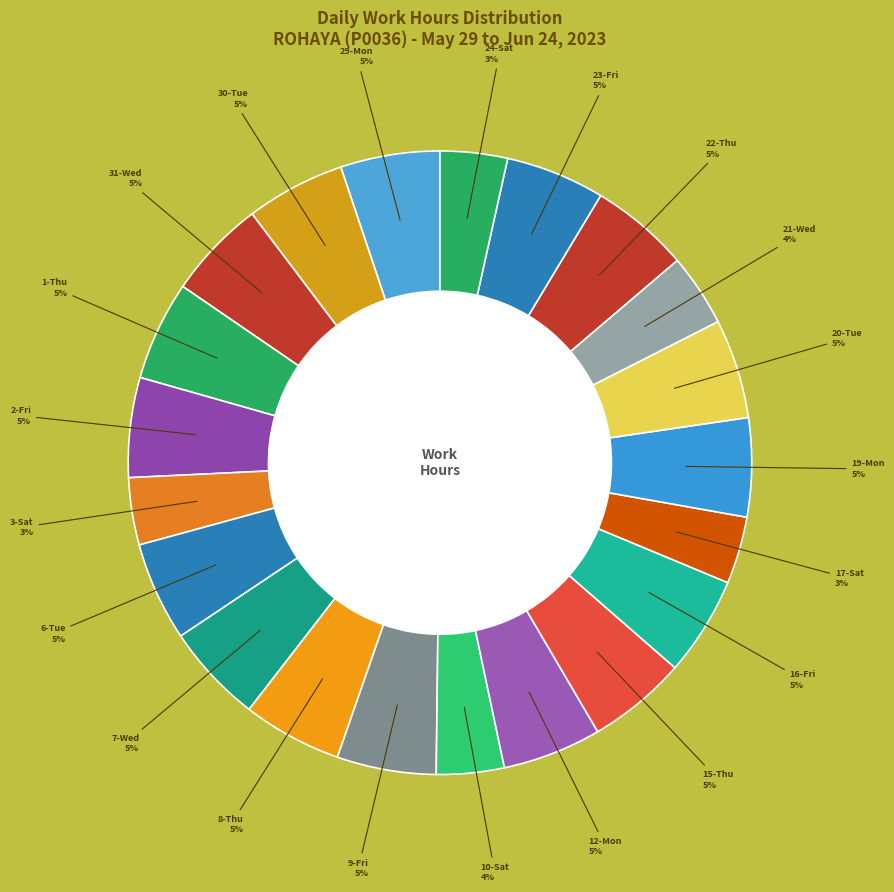

Count the number of slices in the pie.

21